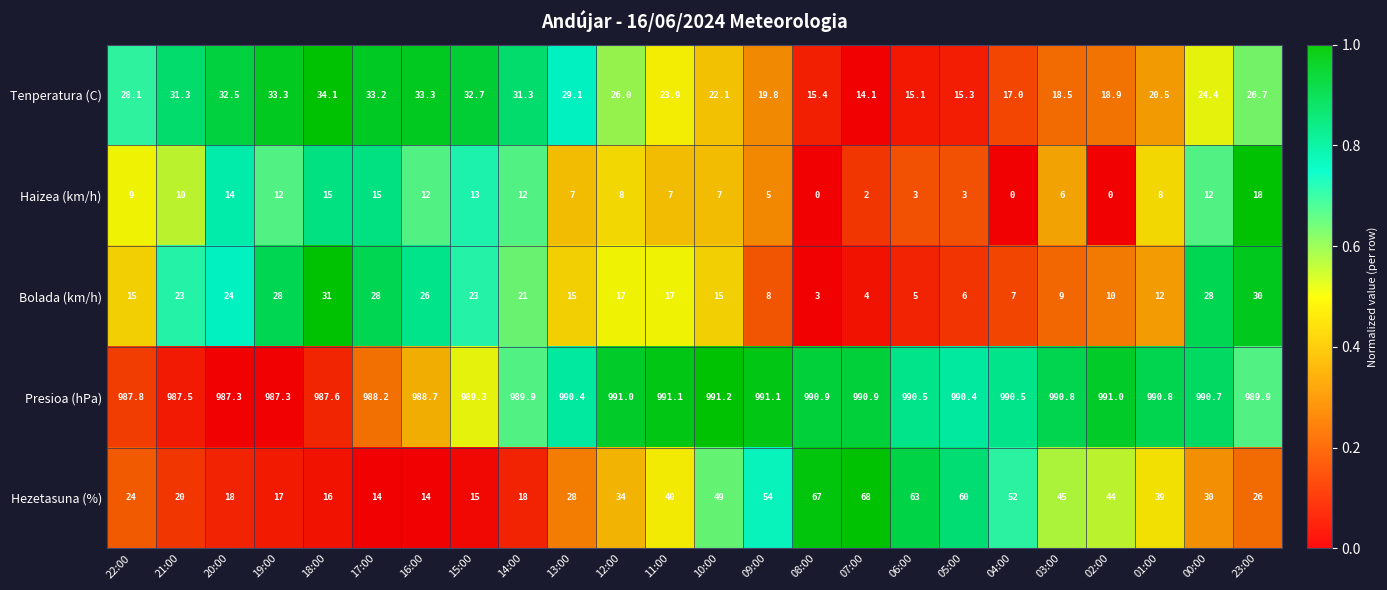

Read the Tenperatura (C) value at 11:00.

23.9